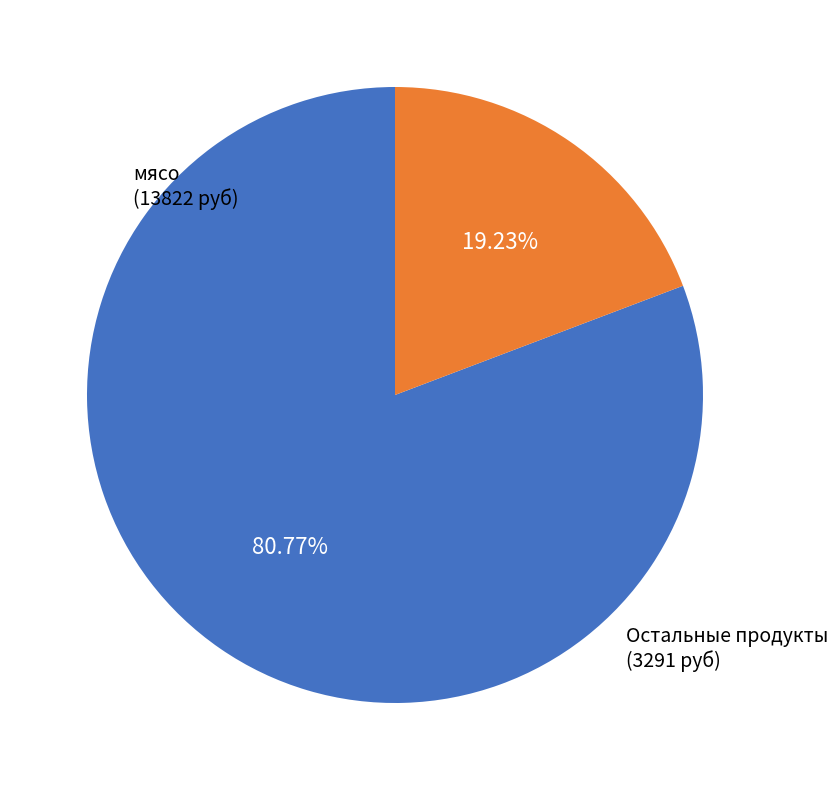

Is there a majority slice in this chart?

Yes